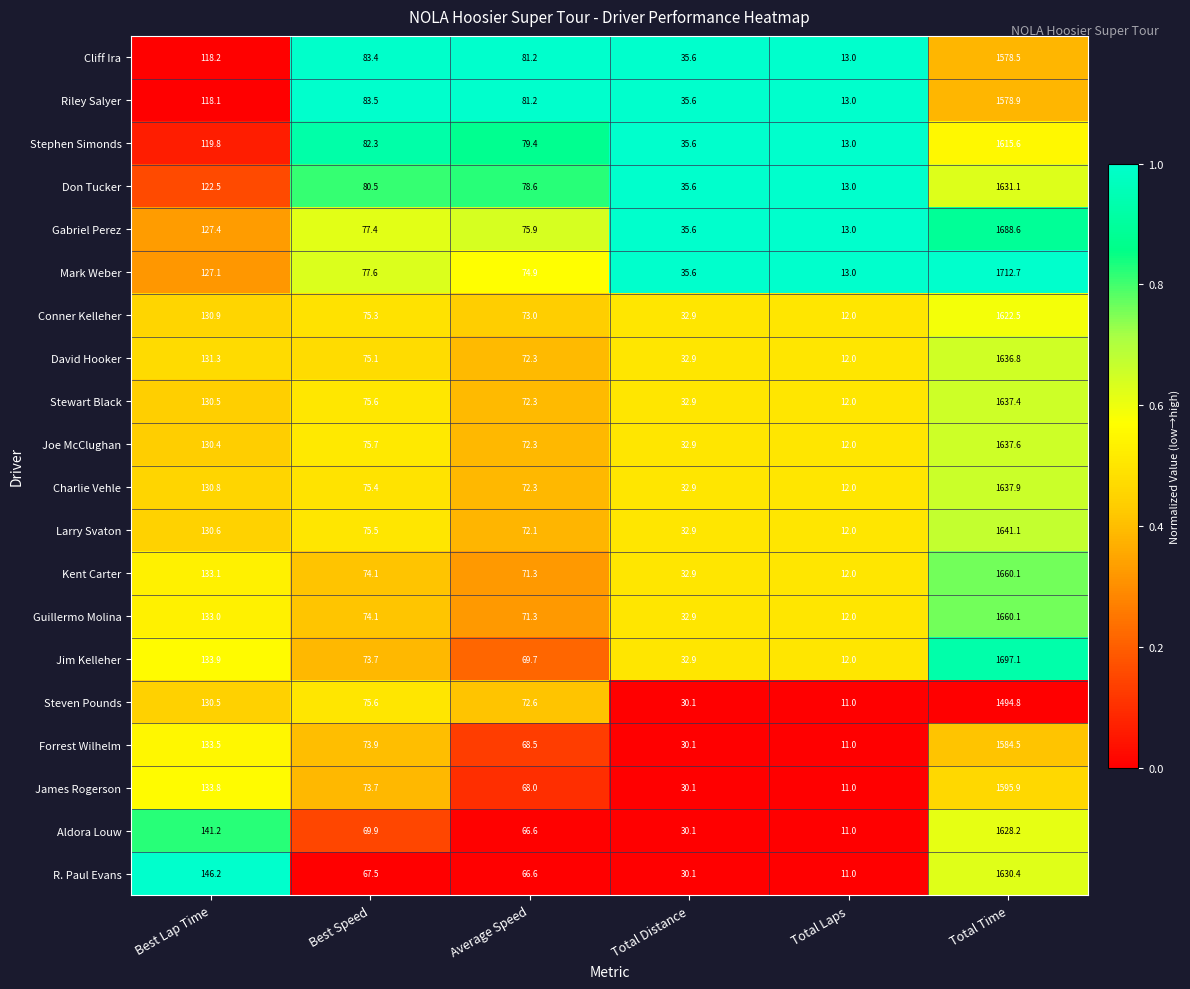

At which category does the chart reach its minimum across all series?

Total Laps